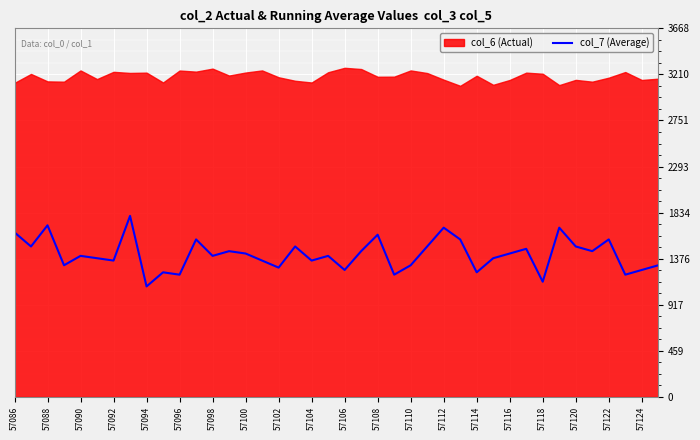

What is the maximum value for col_7 (Average)?

1801.3